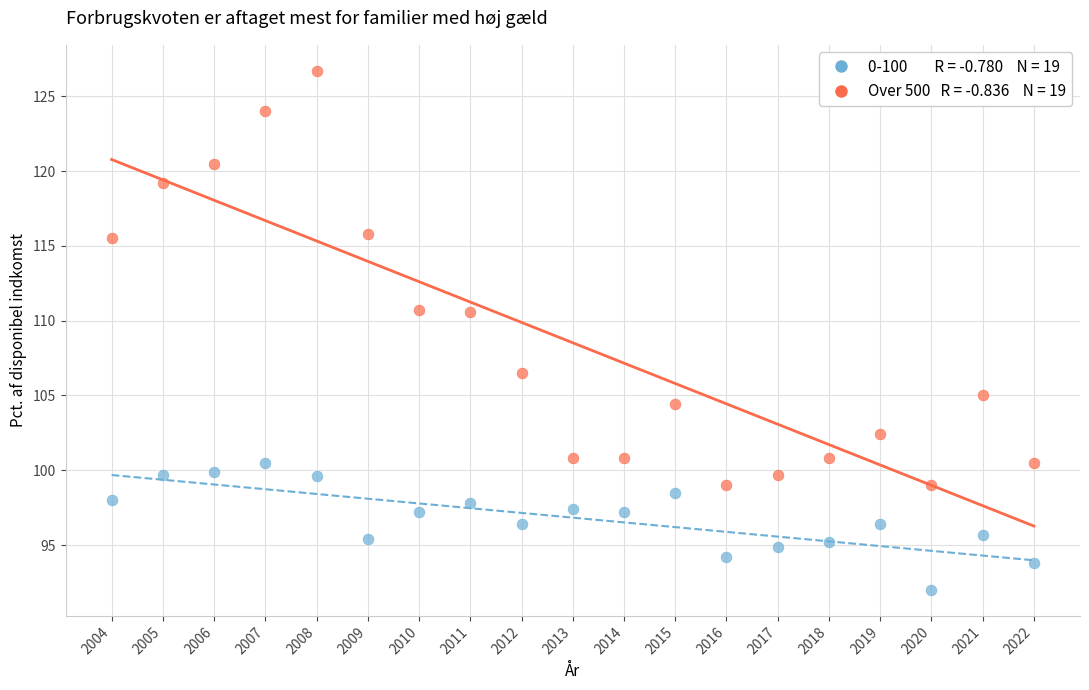

Across all data points, what is the range of X values (max minus min)?

18.0